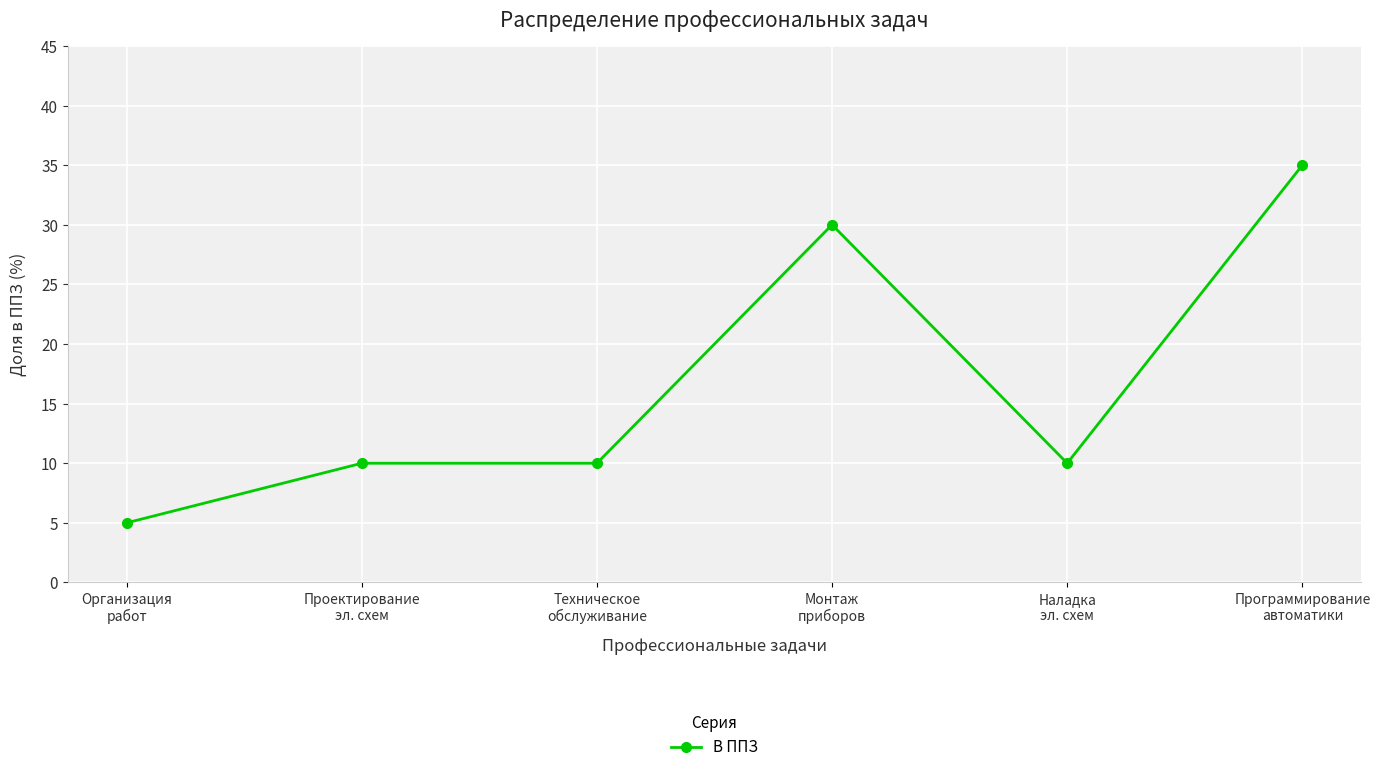

True or false: there are more than 2 points higher than both neighbors.

False